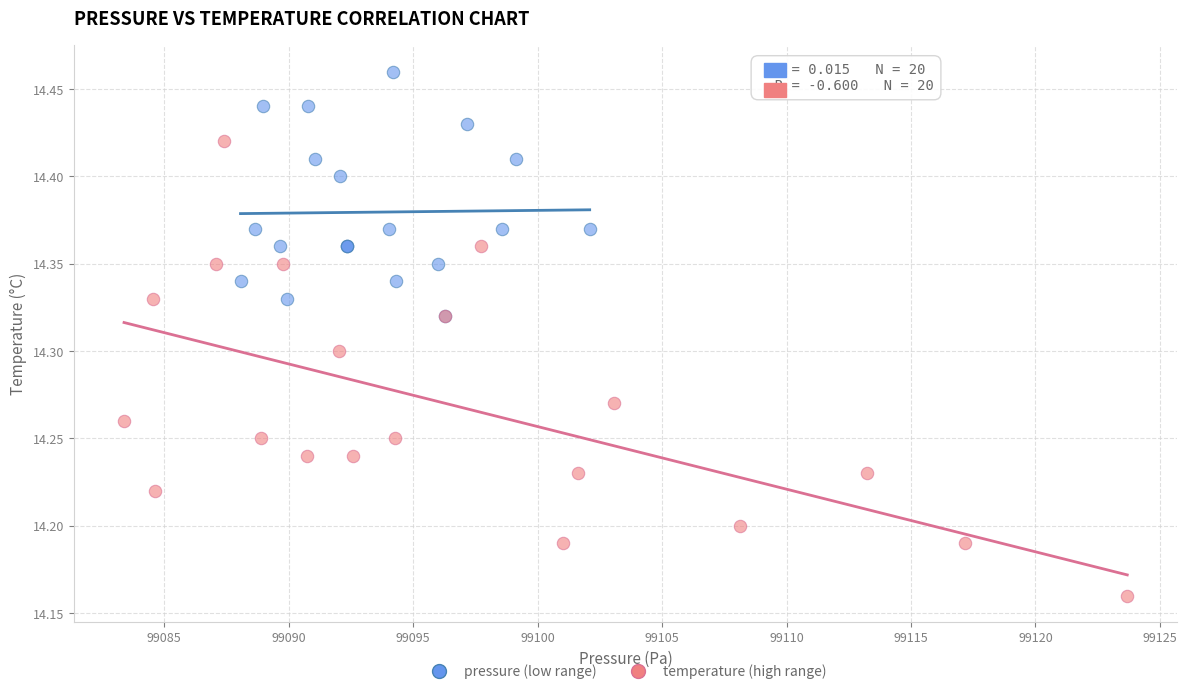

Which series reaches the minimum Y coordinate?

temperature (high range)